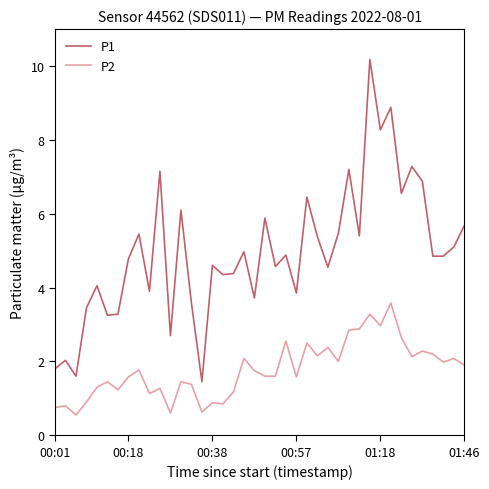

What is the lowest value of the P2 series?

0.6